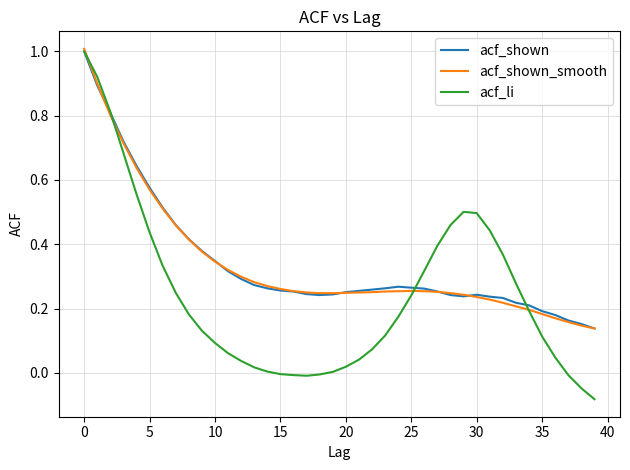

What is the highest value of the acf_li series?

1.0